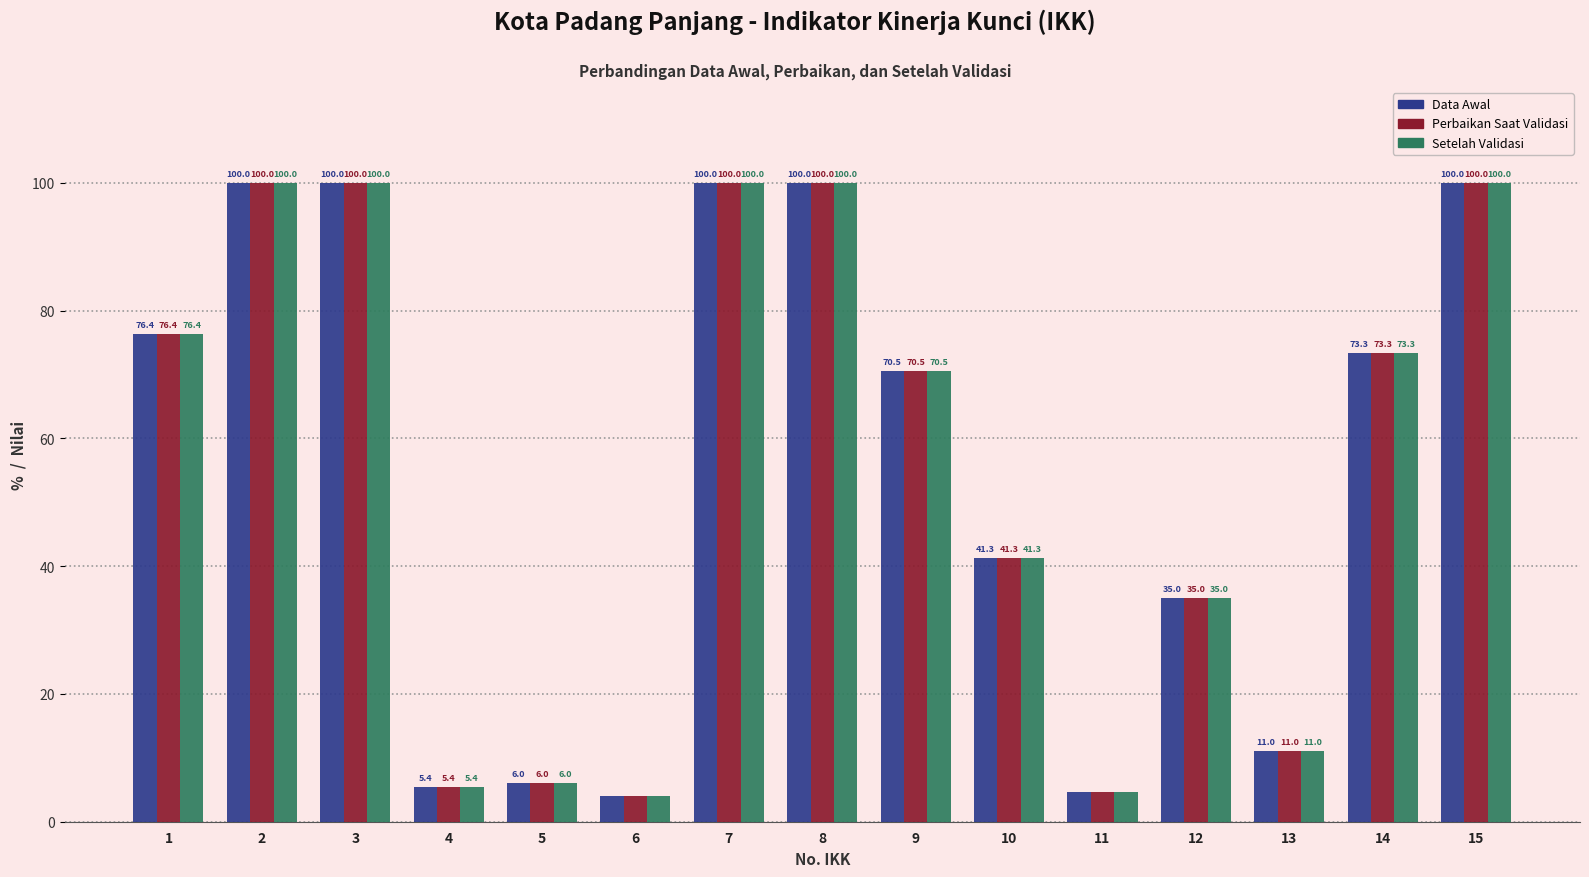

What is the value of the Perbaikan Saat Validasi bar at the 14th from the left?

73.3